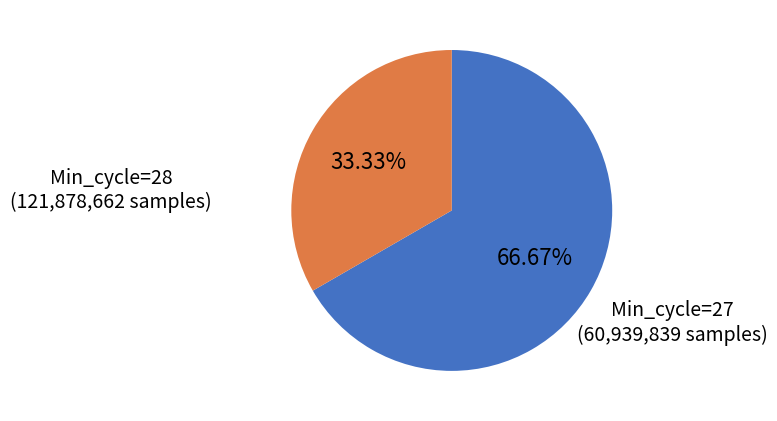

Does any single category account for the majority?

Yes